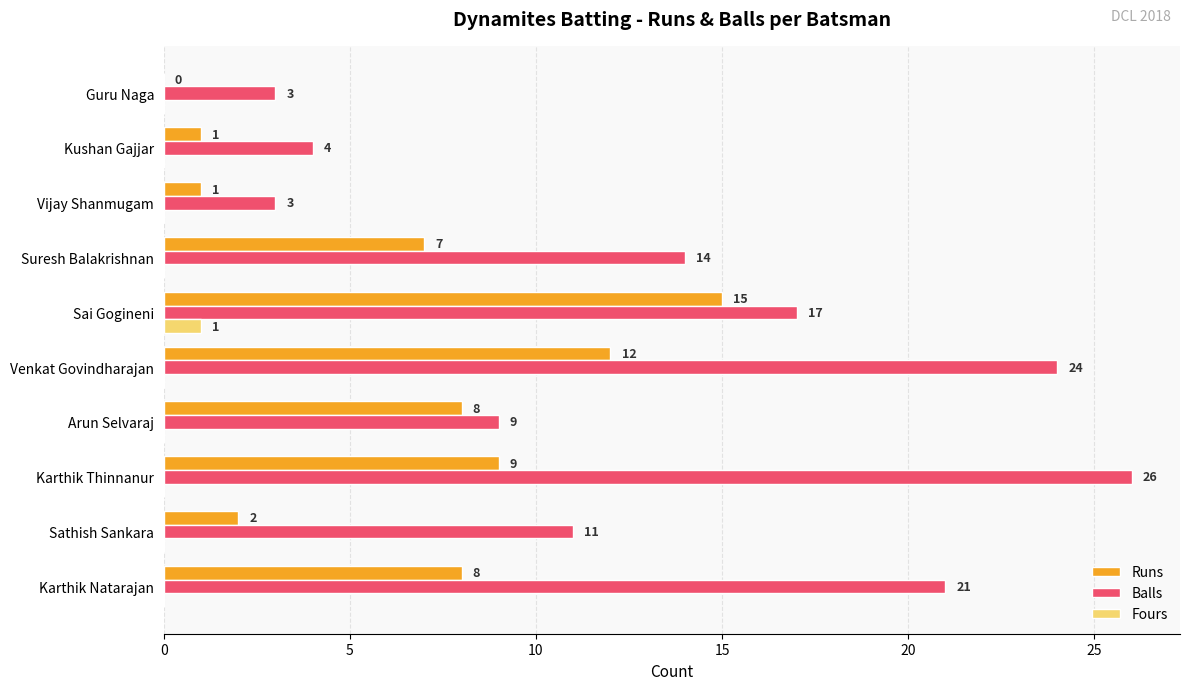

At which label is Runs closest to 7?

Suresh Balakrishnan